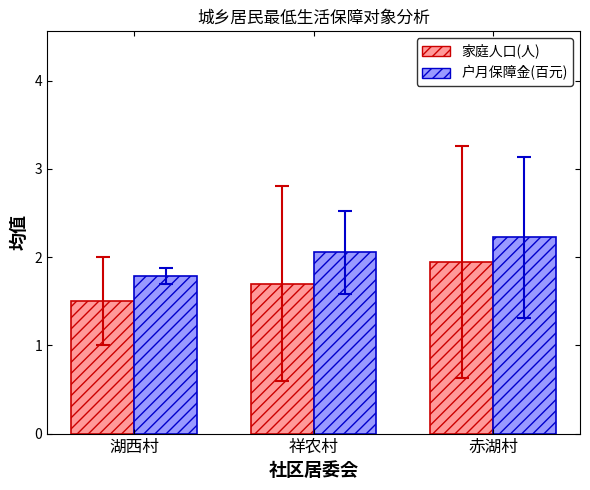

What is the label of the 1st bar from the left?

湖西村